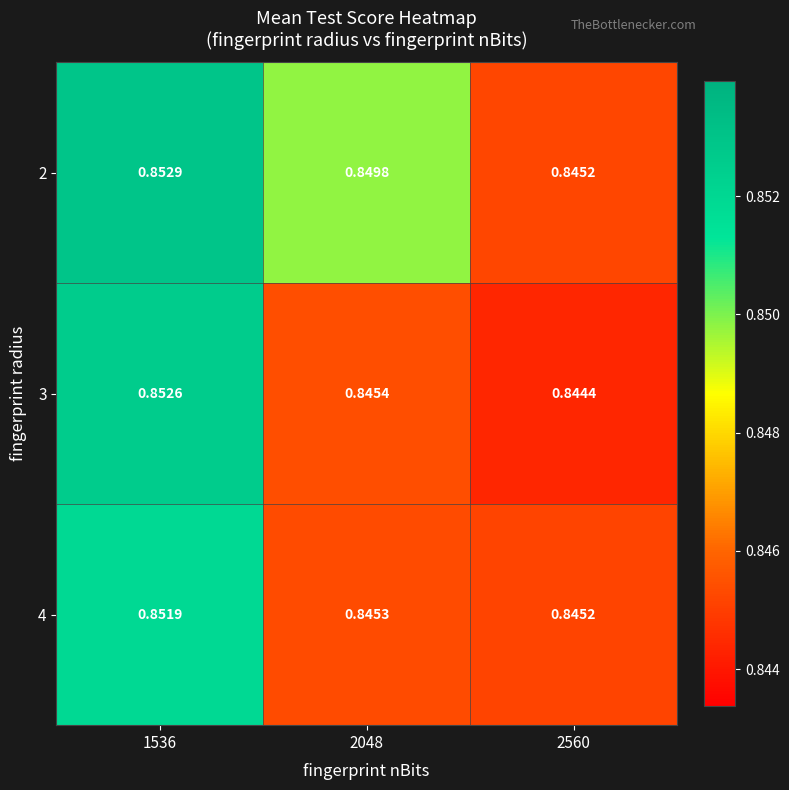

Rank the series at 1536 from lowest to highest value.

4, 3, 2